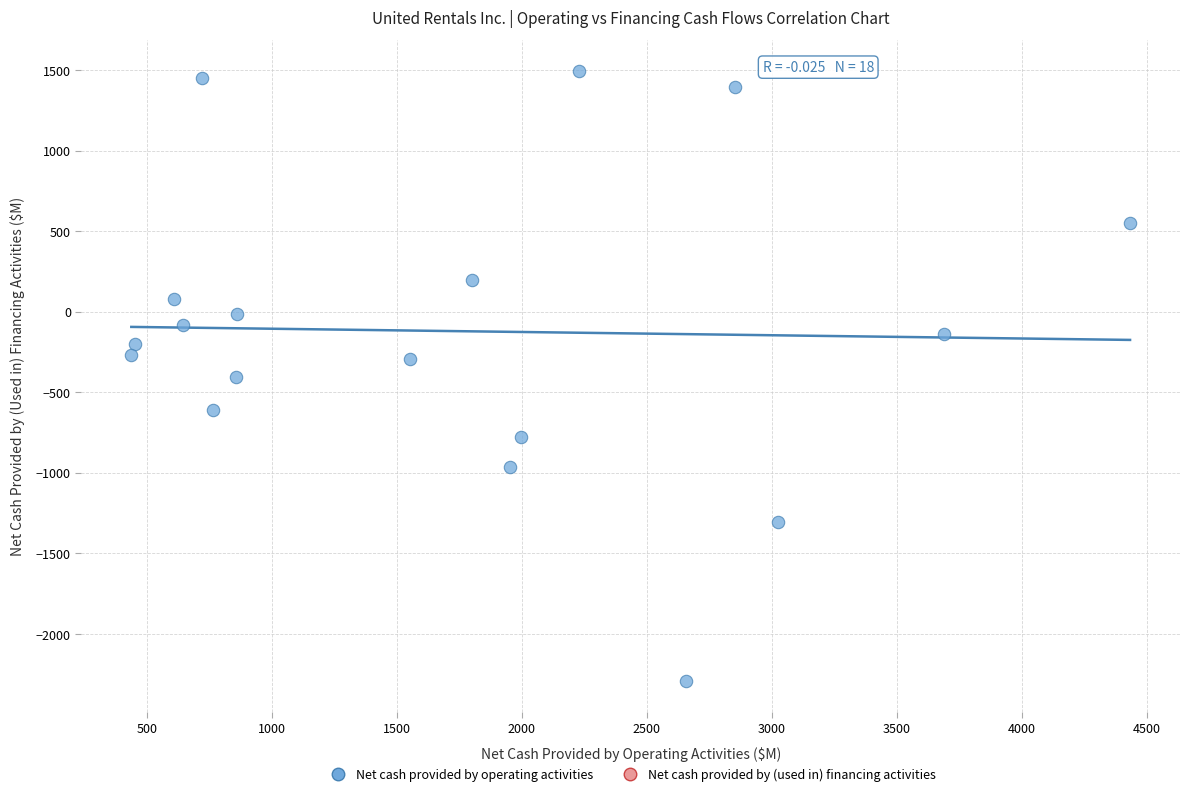

What is the range of X values (max minus min)?

3995